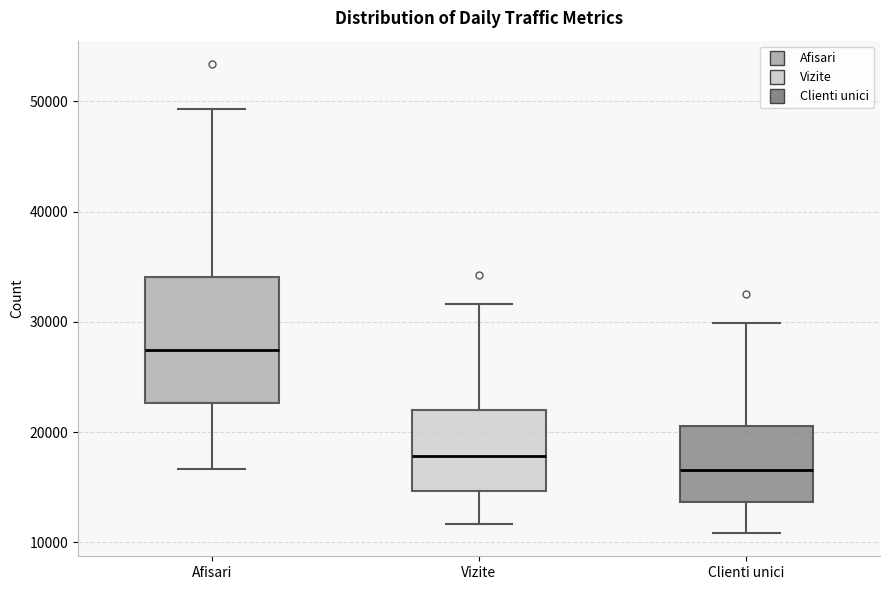

Comparing the boxes themselves (not the whiskers), which one is the tallest?

Afisari